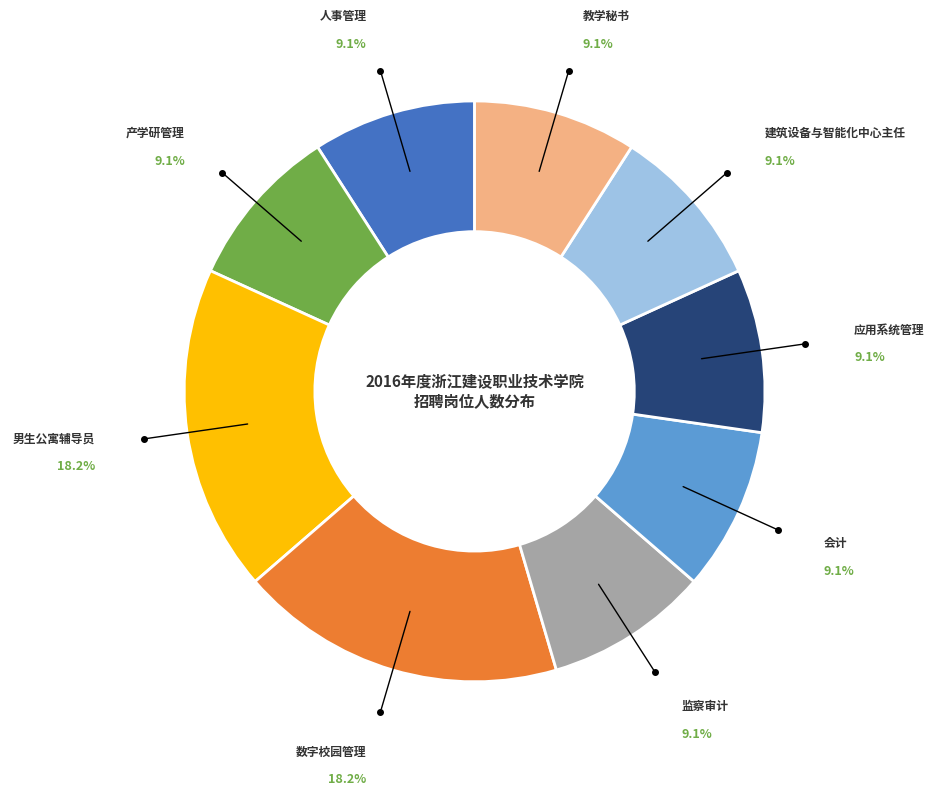

Is there any slice that represents more than half of the pie?

No